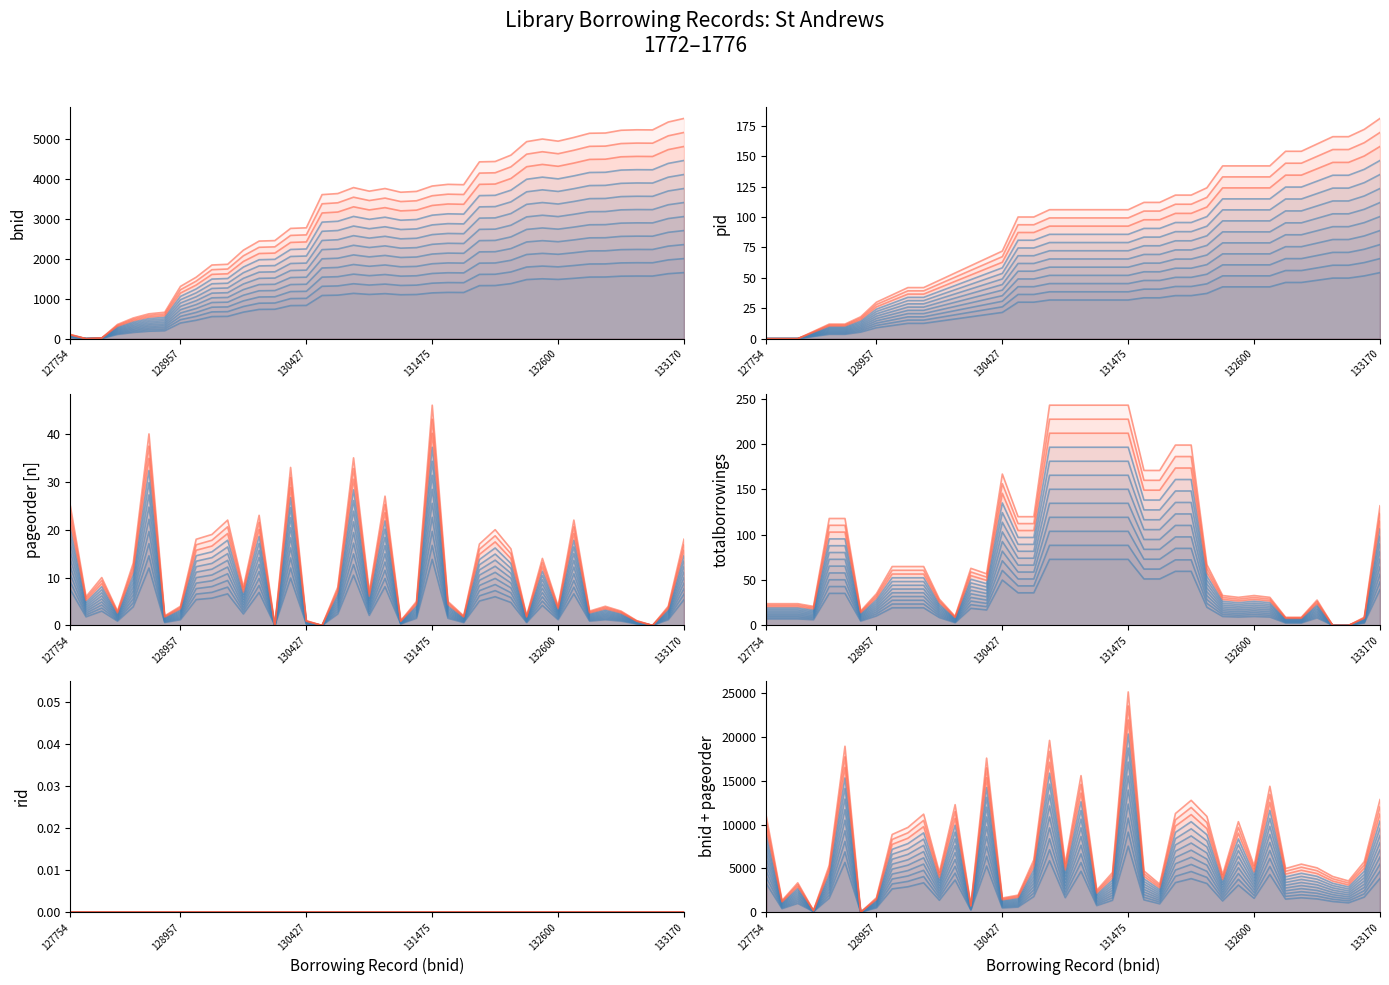

What is the label of the 22nd point from the right?

131436